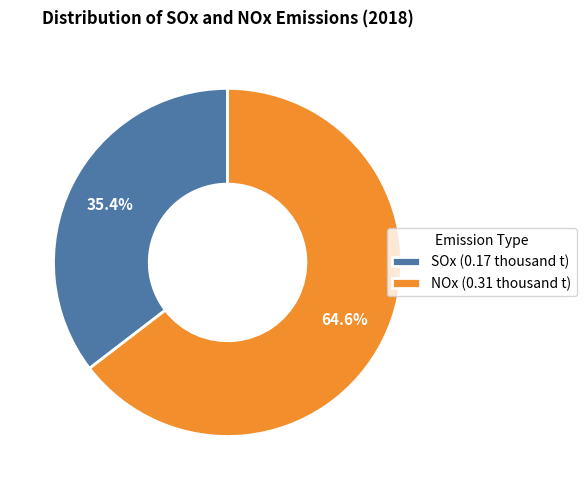

True or false: NOx accounts for 65% of the total.

True